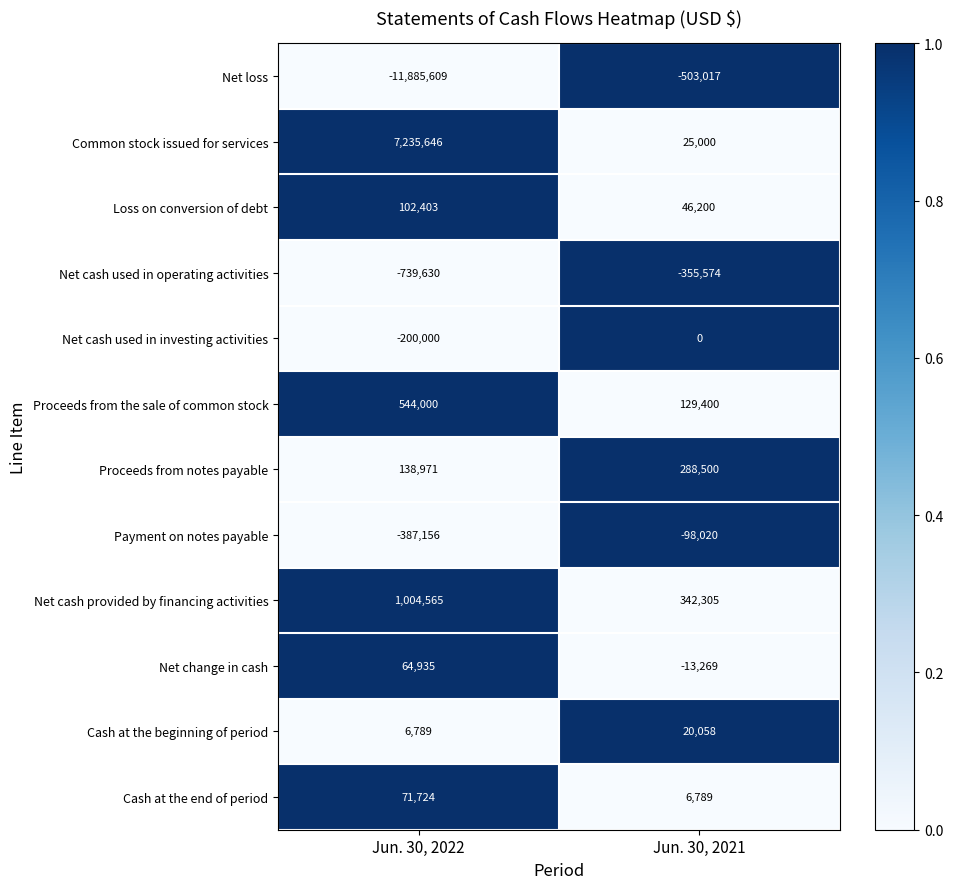

Which series has the largest total across all categories?

Common stock issued for services